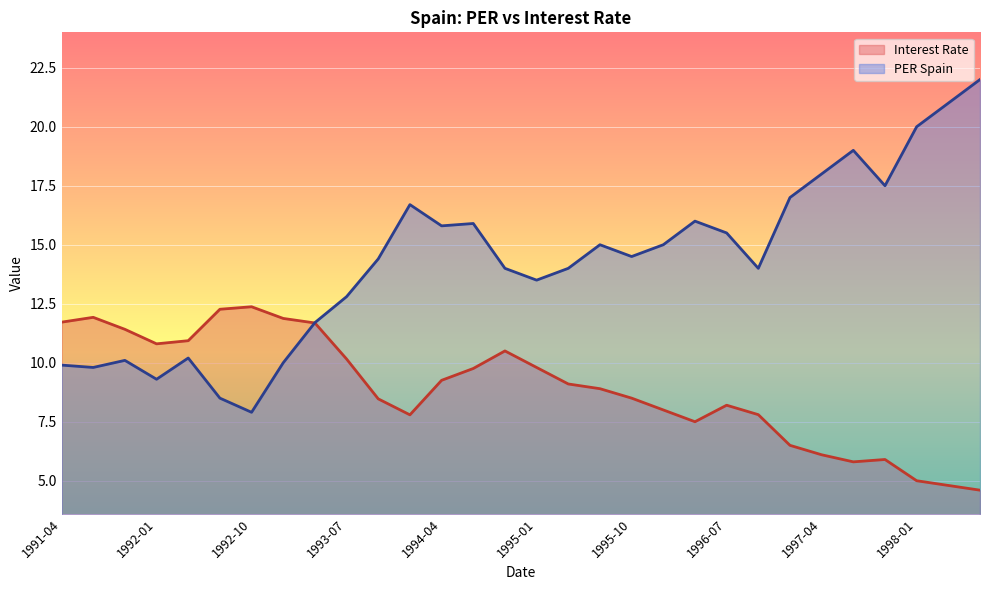

Reading left to right, extract all data points from this chart.

Interest Rate: 11.7	11.9	11.4	10.8	10.9	12.3	12.4	11.9	11.7	10.2	8.5	7.8	9.3	9.8	10.5	9.8	9.1	8.9	8.5	8.0	7.5	8.2	7.8	6.5	6.1	5.8	5.9	5.0	4.8	4.6
PER Spain: 9.9	9.8	10.1	9.3	10.2	8.5	7.9	10.0	11.7	12.8	14.4	16.7	15.8	15.9	14.0	13.5	14.0	15.0	14.5	15.0	16.0	15.5	14.0	17.0	18.0	19.0	17.5	20.0	21.0	22.0